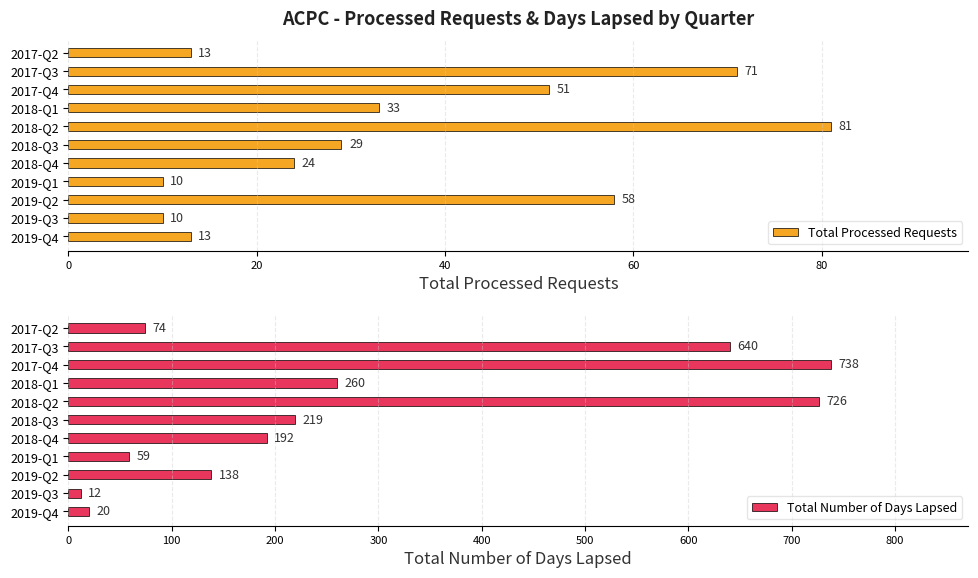

Reading left to right, extract all data points from this chart.

Total Processed Requests: 2017-Q2=13	2017-Q3=71	2017-Q4=51	2018-Q1=33	2018-Q2=81	2018-Q3=29	2018-Q4=24	2019-Q1=10	2019-Q2=58	2019-Q3=10	2019-Q4=13
Total Number of Days Lapsed: 2017-Q2=74	2017-Q3=640	2017-Q4=738	2018-Q1=260	2018-Q2=726	2018-Q3=219	2018-Q4=192	2019-Q1=59	2019-Q2=138	2019-Q3=12	2019-Q4=20